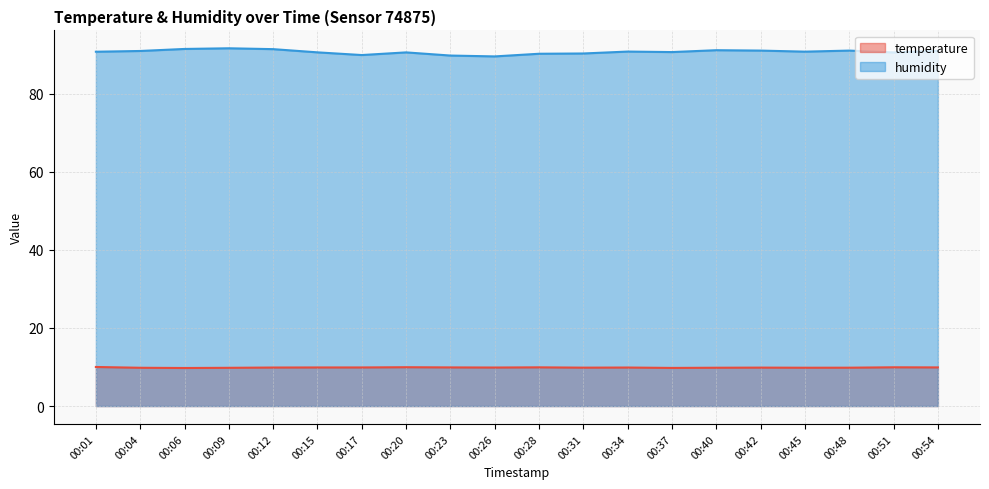

True or false: temperature and humidity intersect in this chart.

False